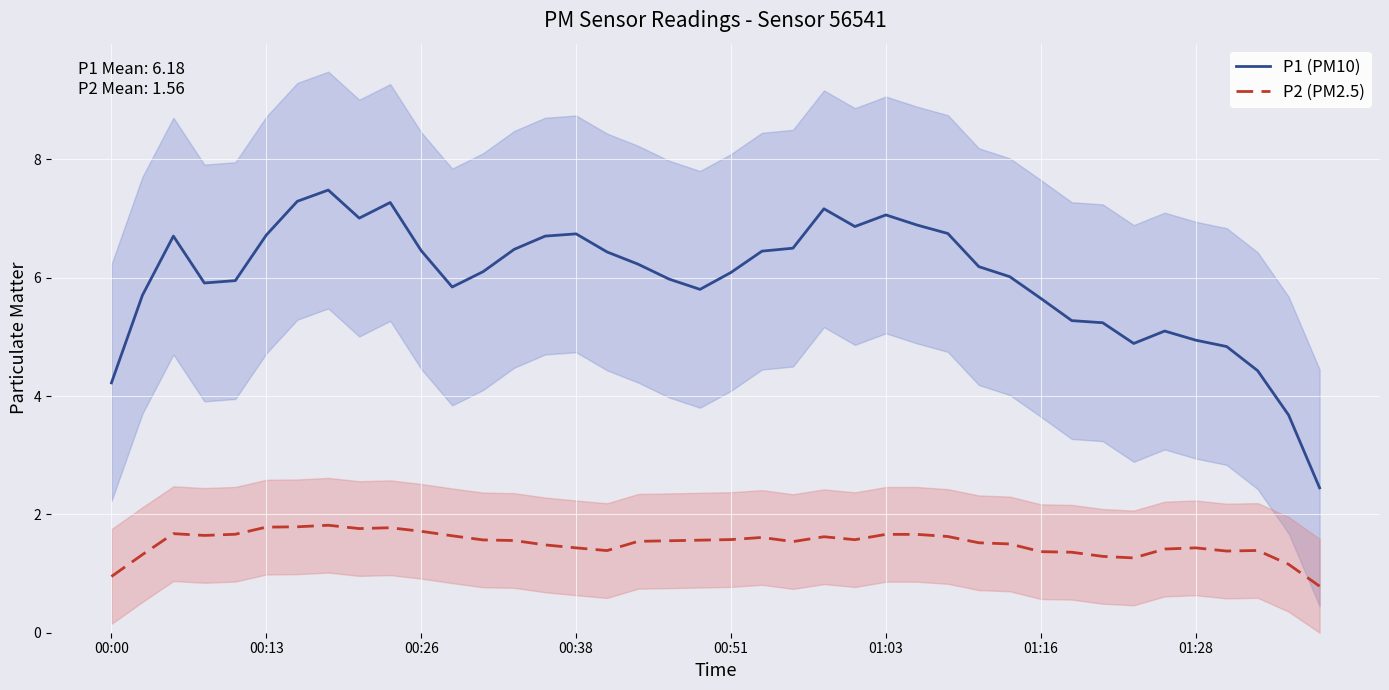

True or false: P2 (PM2.5) has a value of 1.4 at 01:28.

True